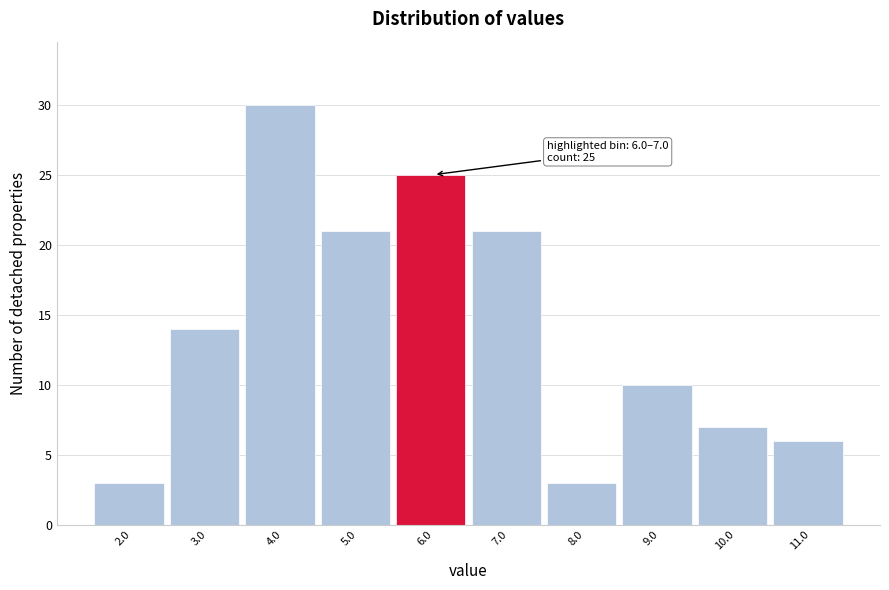

Reading right to left, what are all the values shown in this chart?

11.0=6	10.0=7	9.0=10	8.0=3	7.0=21	6.0=25	5.0=21	4.0=30	3.0=14	2.0=3